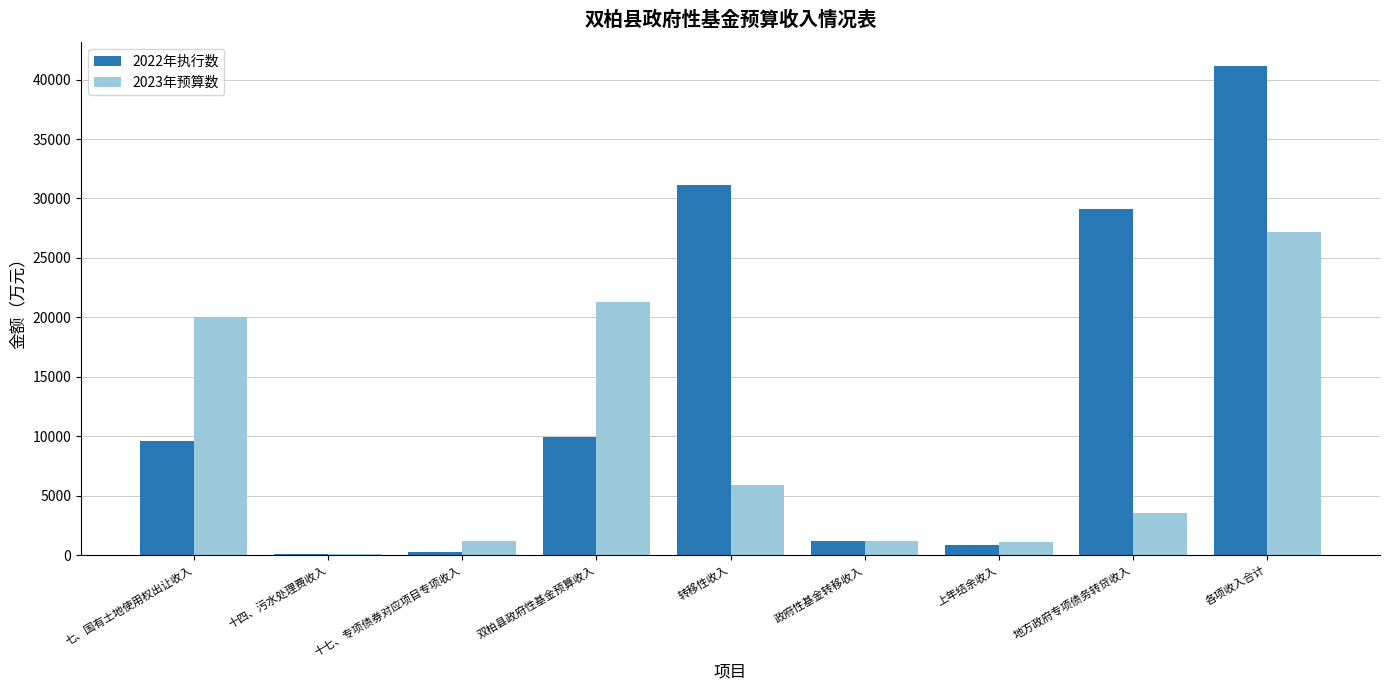

Is it true that 2023年预算数 equals 1097 at 上年结余收入?

True